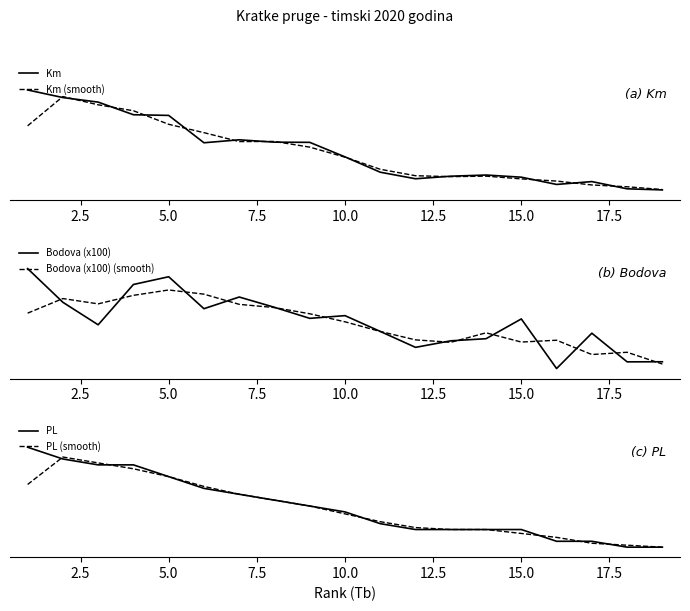

How many interior local valleys does the Km (smooth) series have?

2